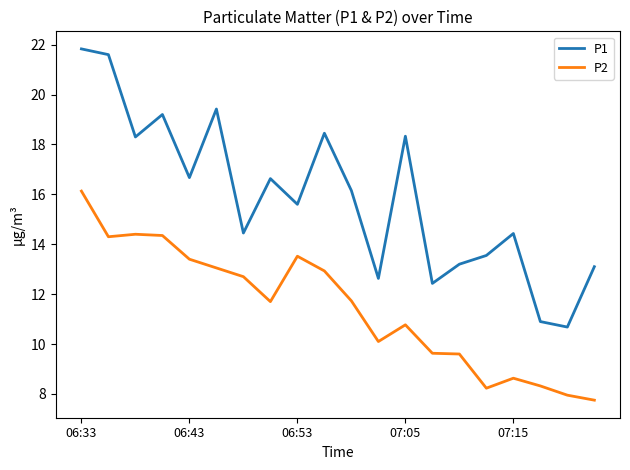

What is the maximum value for P1?

21.8